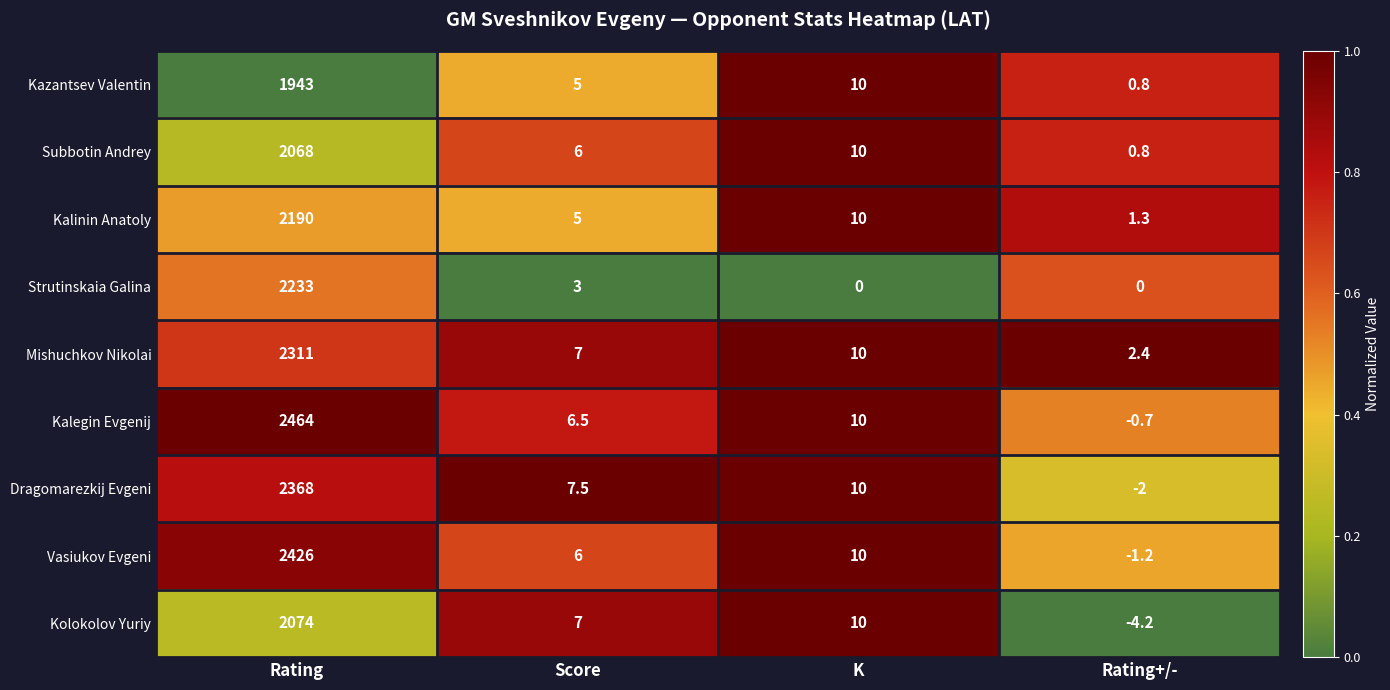

What is the sum of all Kalinin Anatoly values?

2206.3